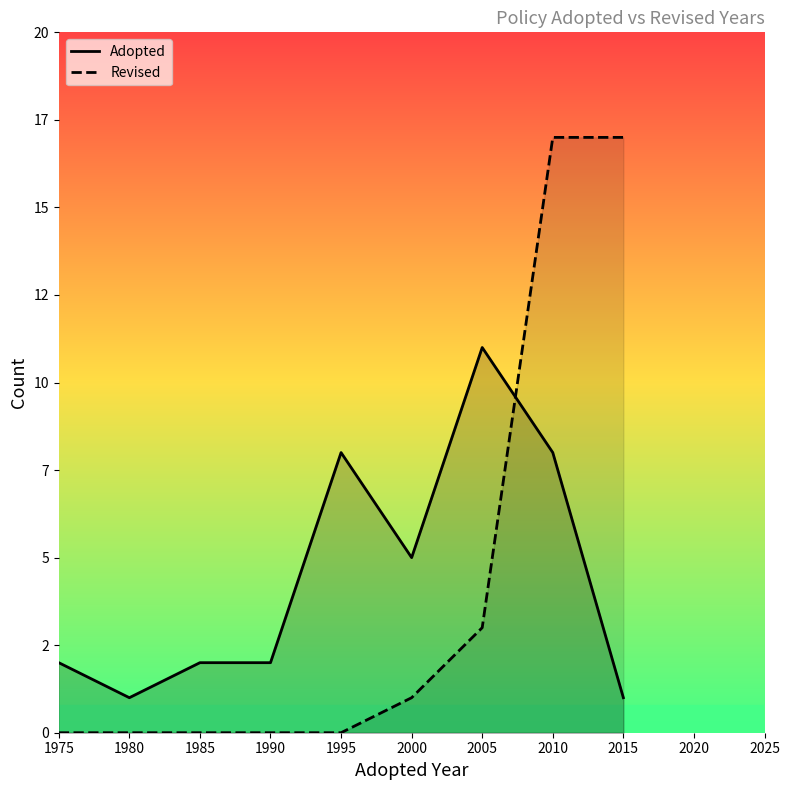

What is the difference between the maximum and second lowest values in the Adopted series?

10